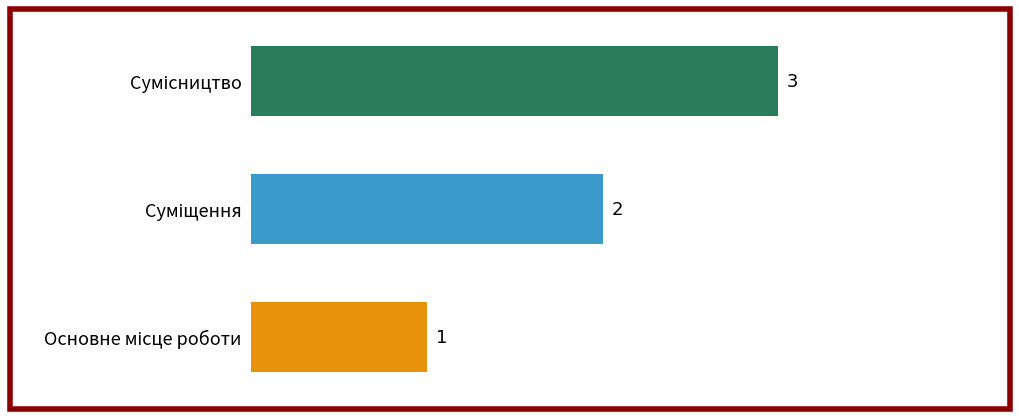

How many values are between 1 and 3?

3